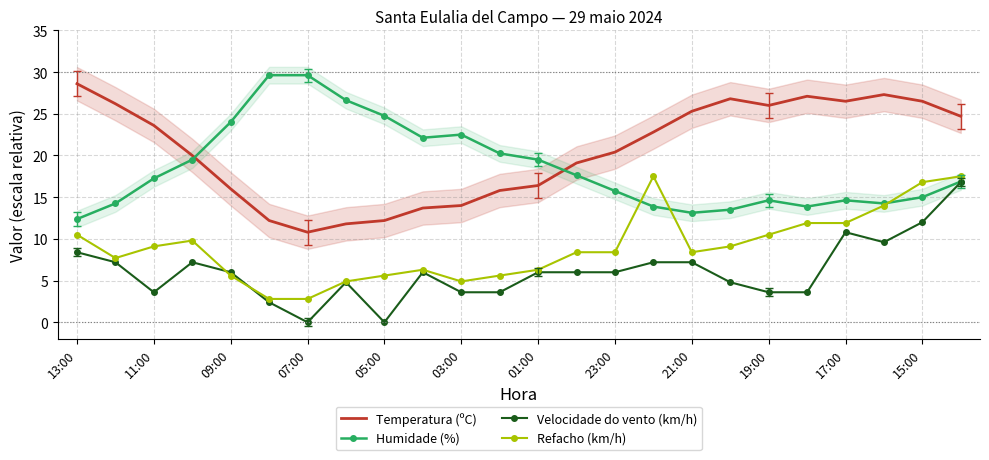

True or false: Temperatura (ºC) has a value of 27.1 at 19.

True